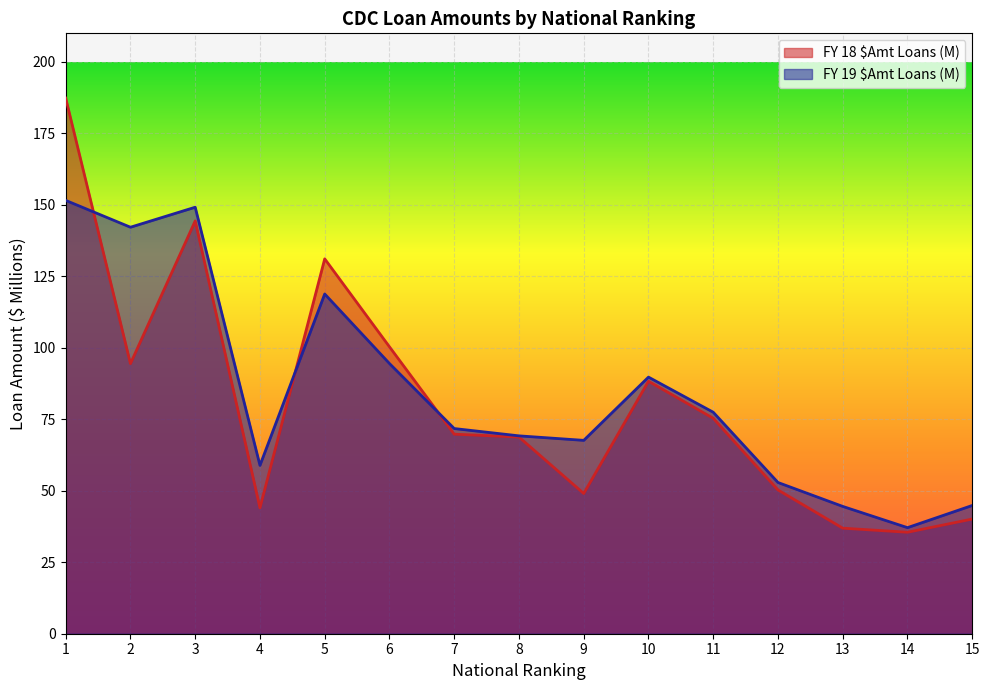

What is the spread (max minus min) of values at 12?

2.6